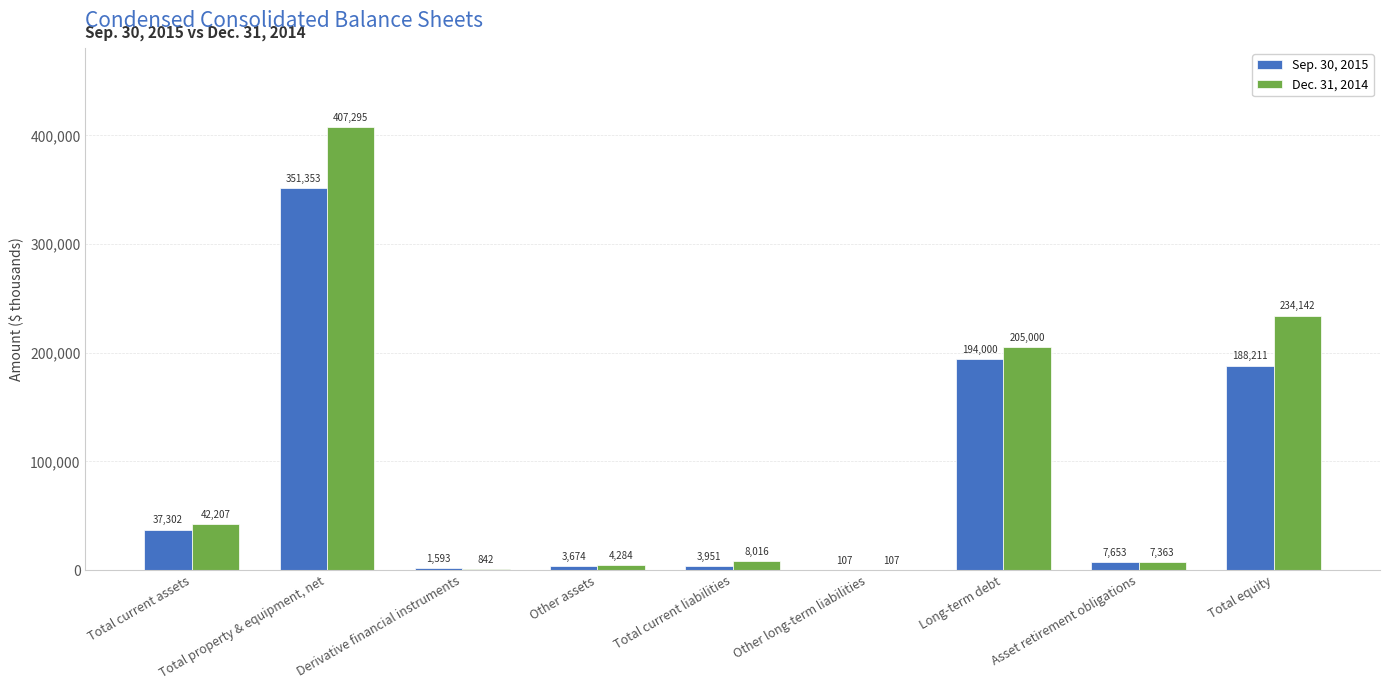

Where is Dec. 31, 2014 nearest to the value 203701?

Long-term debt